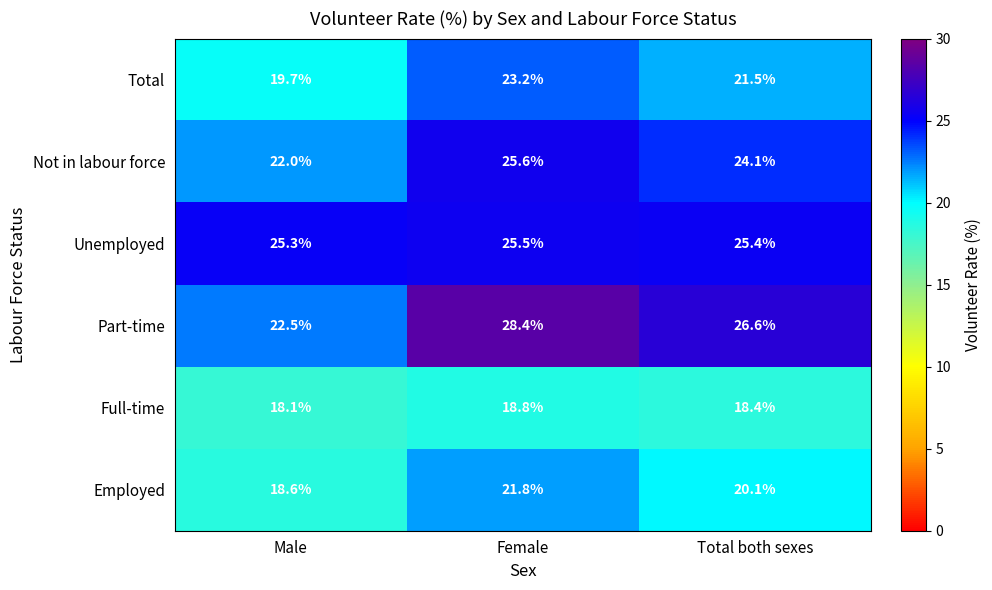

Rank the series at Total both sexes from highest to lowest value.

Part-time, Unemployed, Not in labour force, Total, Employed, Full-time